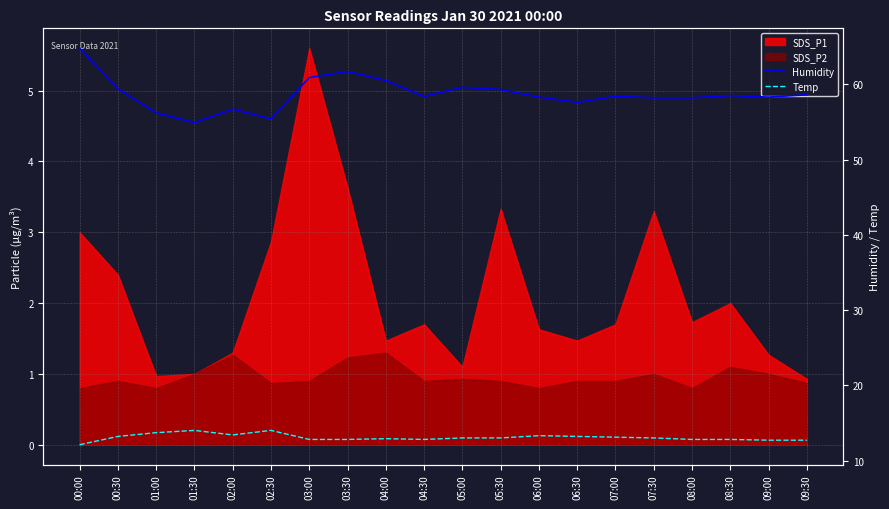

True or false: Temp and Humidity cross at least once.

False